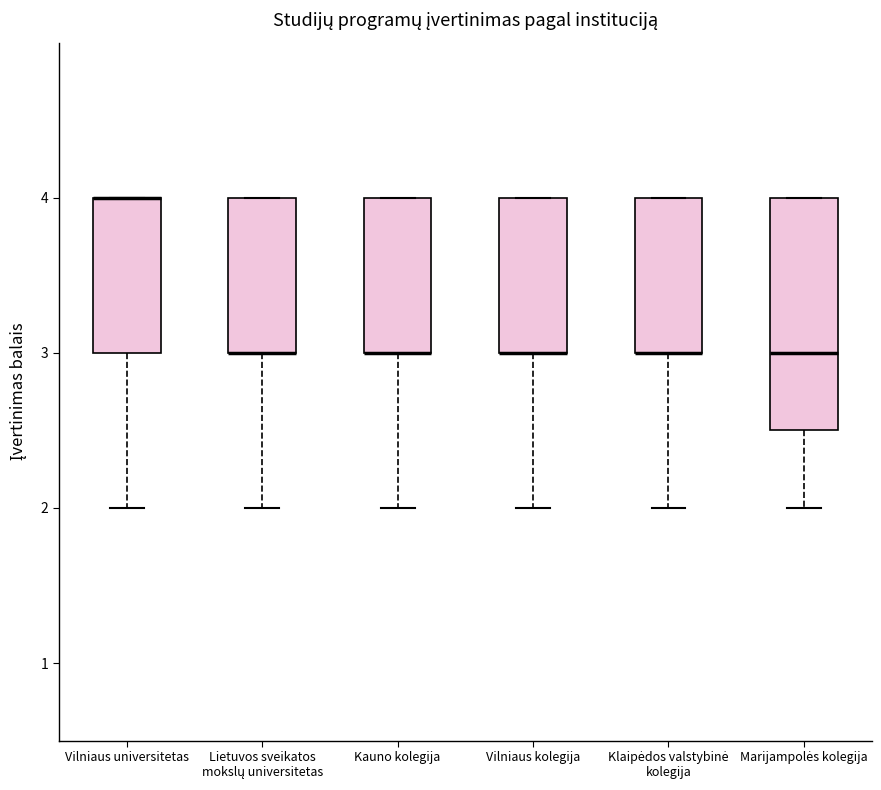

Where is the lower edge of the box for Vilniaus kolegija on the y-axis? The values are not printed on the chart, so give them approximately, as read against the axis.

3.0